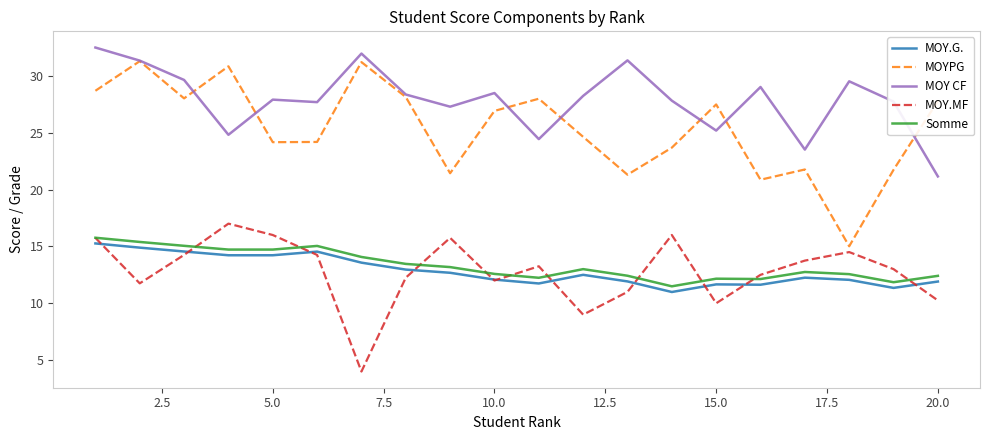

What is the maximum value for MOYPG?

31.3